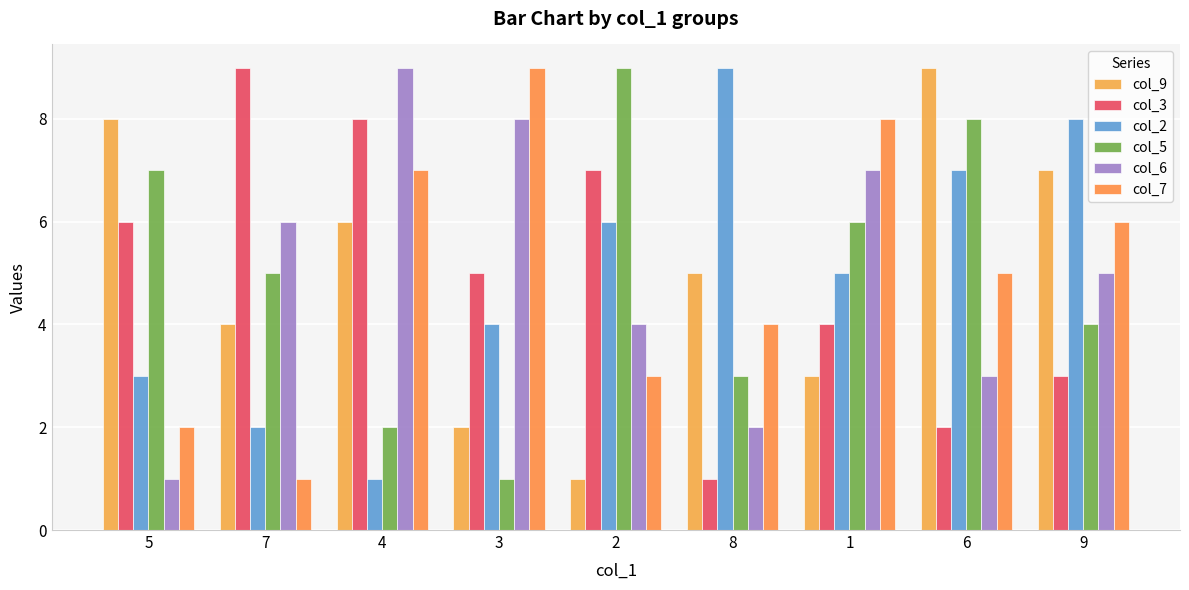

True or false: col_5 has a value of 8 at 6.

True